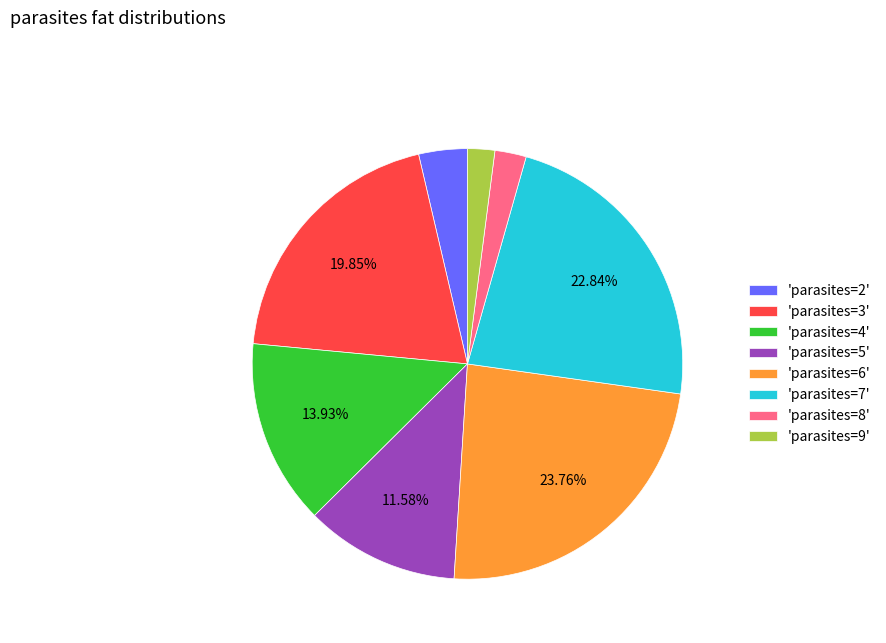

Which slice is the largest?

'parasites=6'